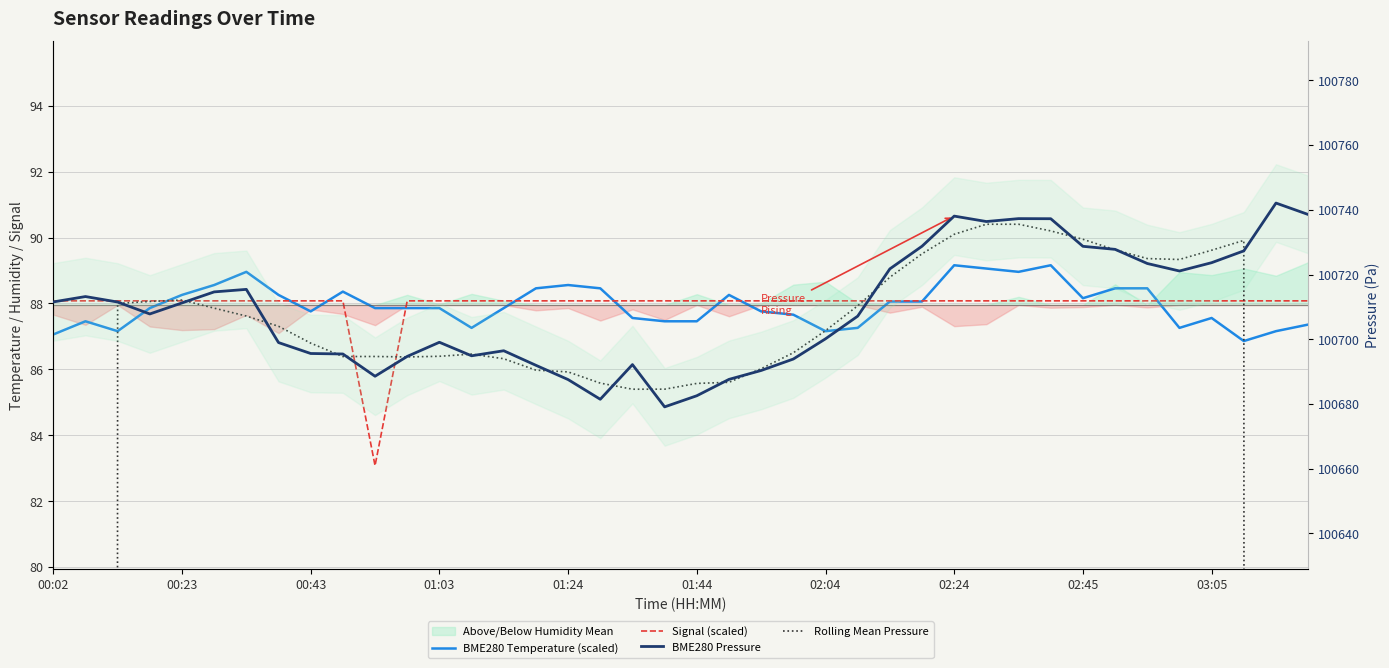

How many lines are shown in the chart?

4